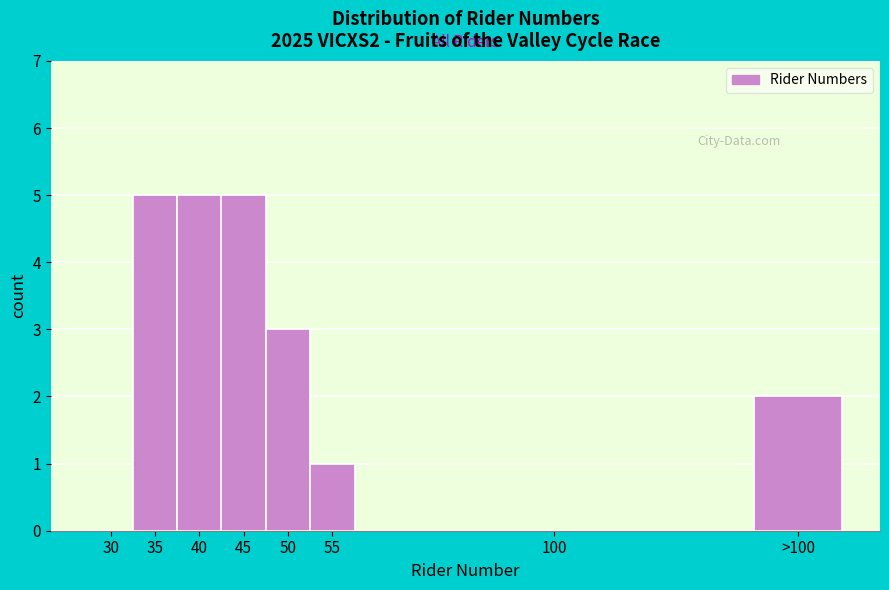

Reading left to right, list all the values displayed in this chart.

30=0	35=5	40=5	45=5	50=3	55=1	100=0	>100=2